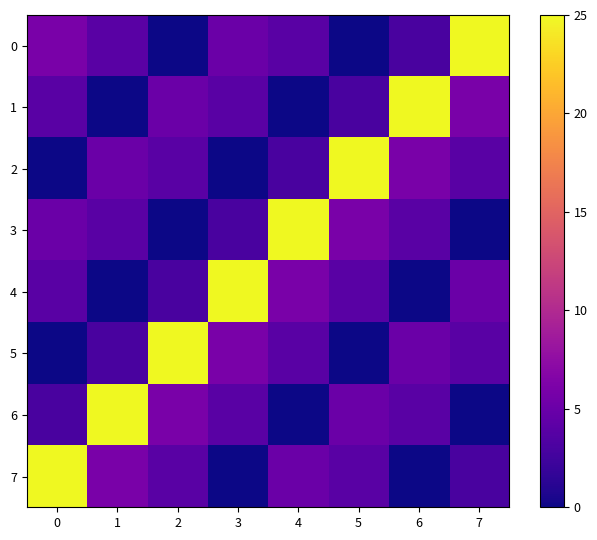

Between 1 and 3, which series saw the biggest shift?

4